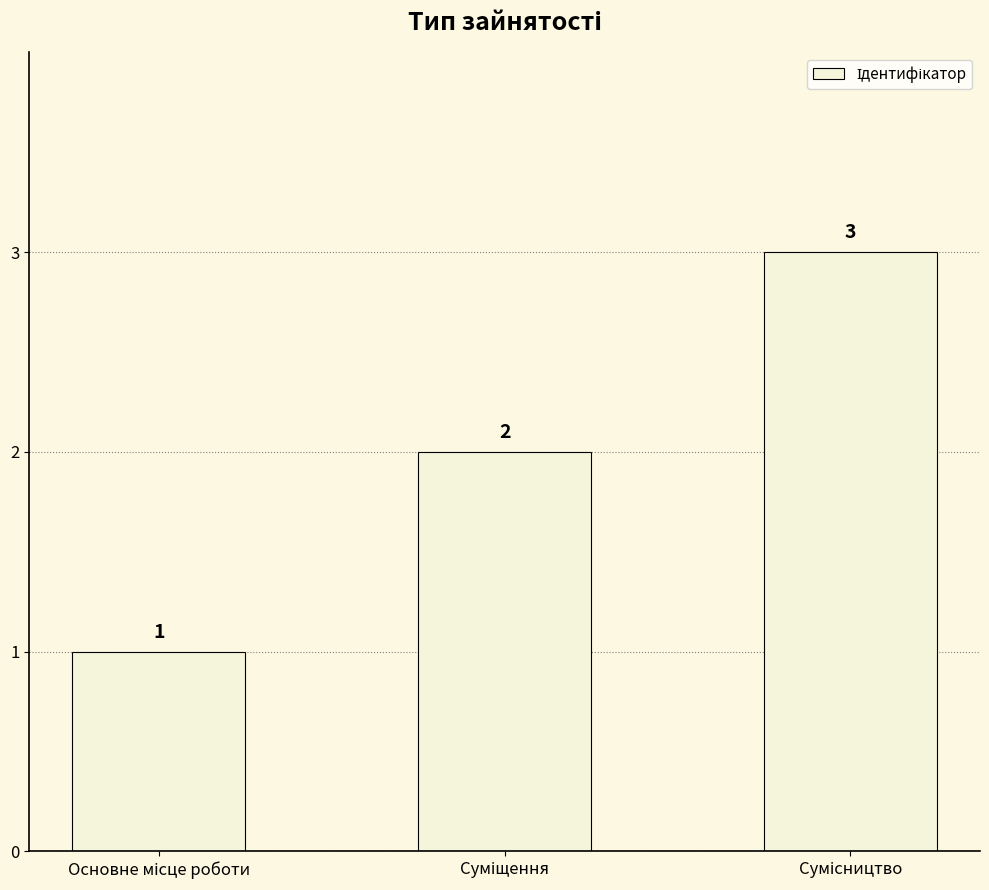

What is the greatest value displayed?

3